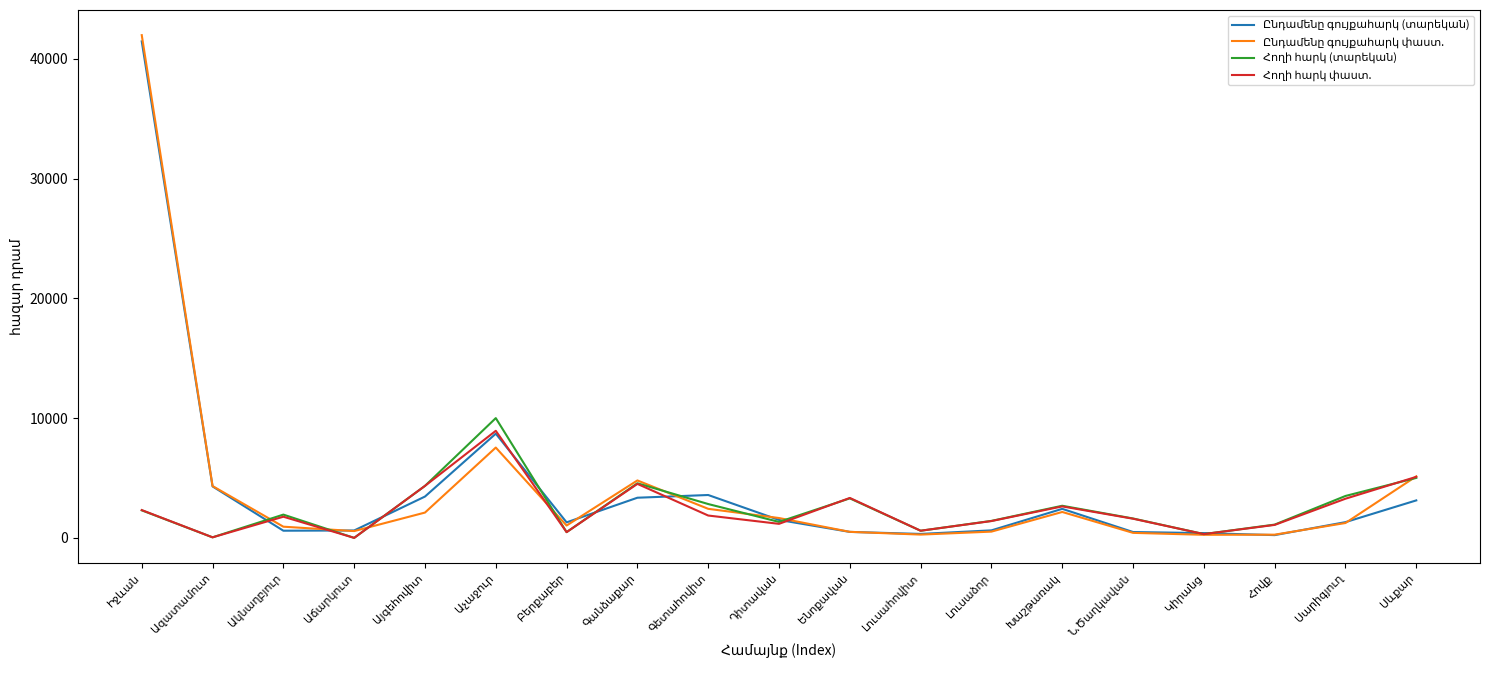

What is the sum of the Ընդամենը գույքահարկ (տարեկան) values at Իջևան and Գետահովիտ?

45030.0